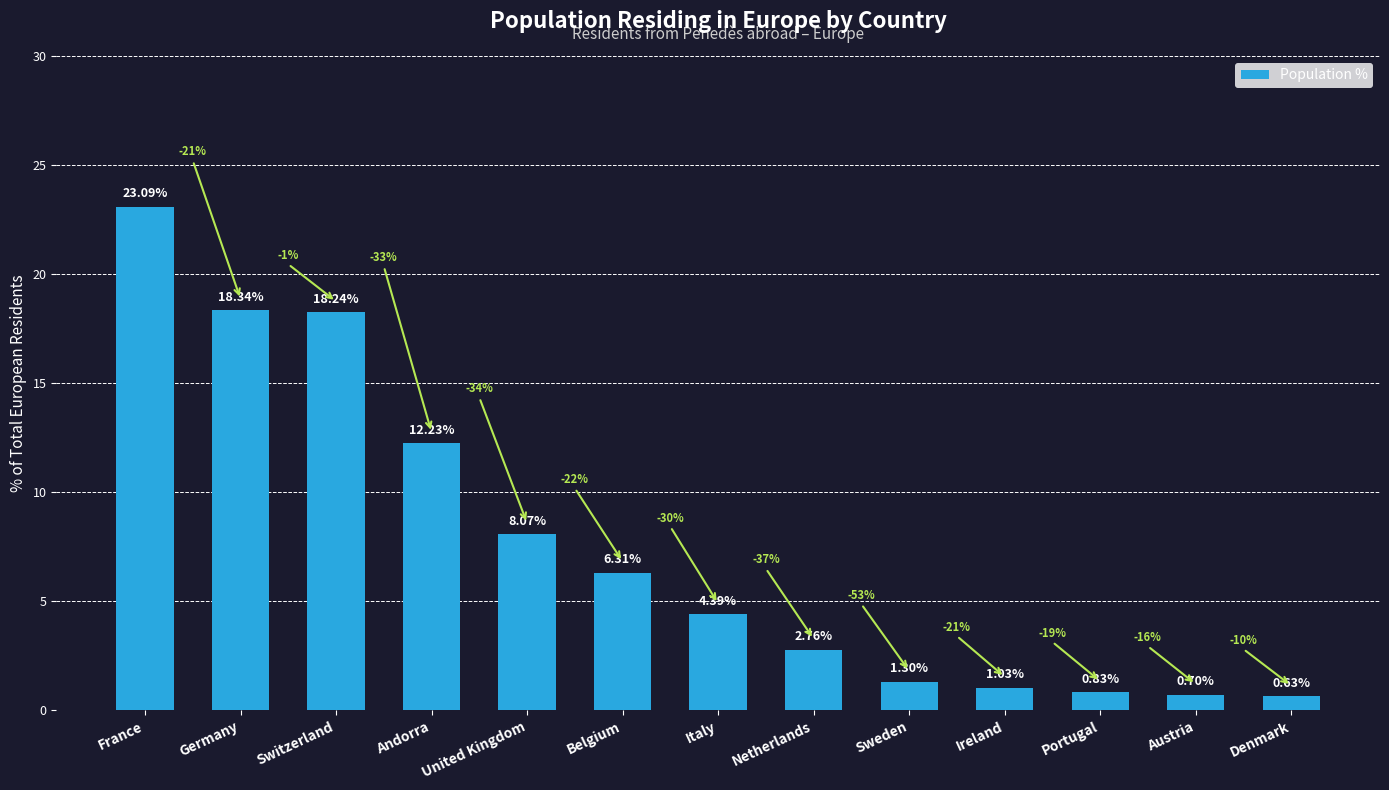

Which category has the lowest value across all series?

Denmark